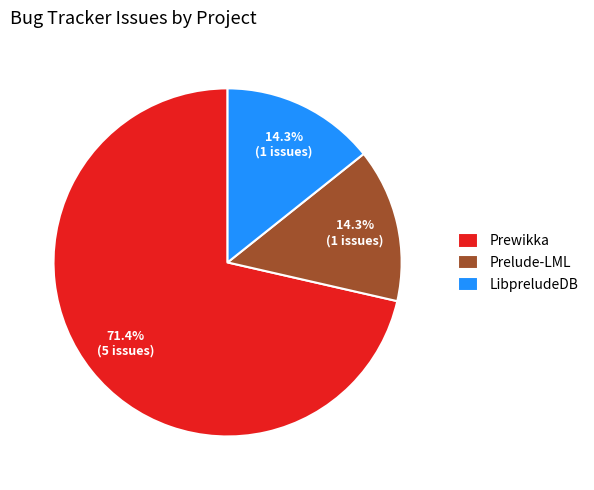

Which slice is the largest?

Prewikka